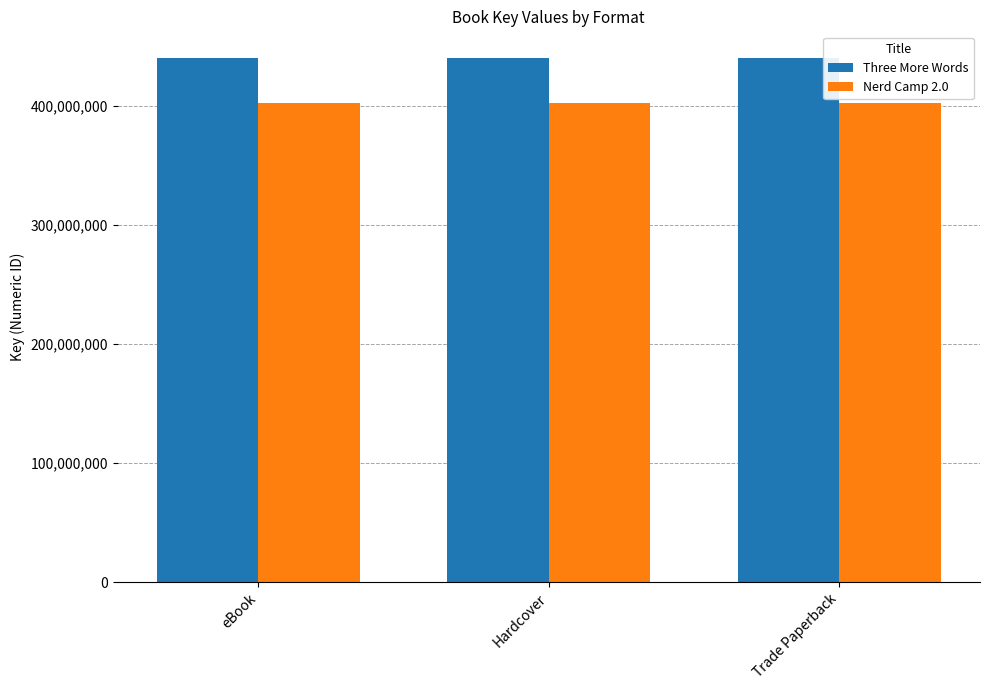

Reading left to right, what are all the values shown in this chart?

Three More Words: 440473648	440473648	440473648
Nerd Camp 2.0: 402317305	402317305	402317305